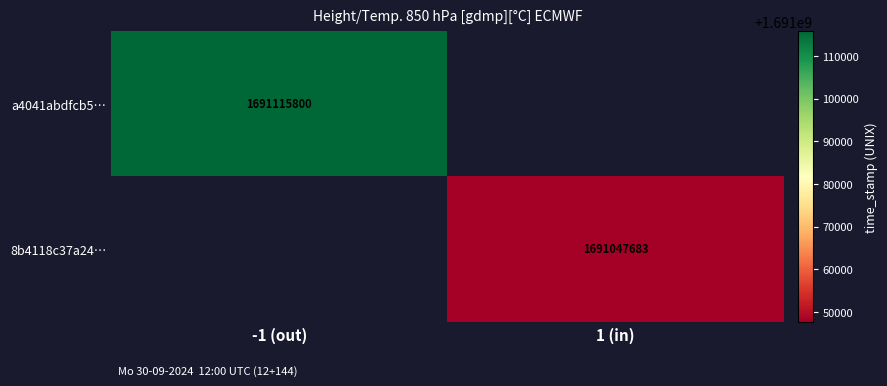

What is the greatest value displayed?

1691115800.0